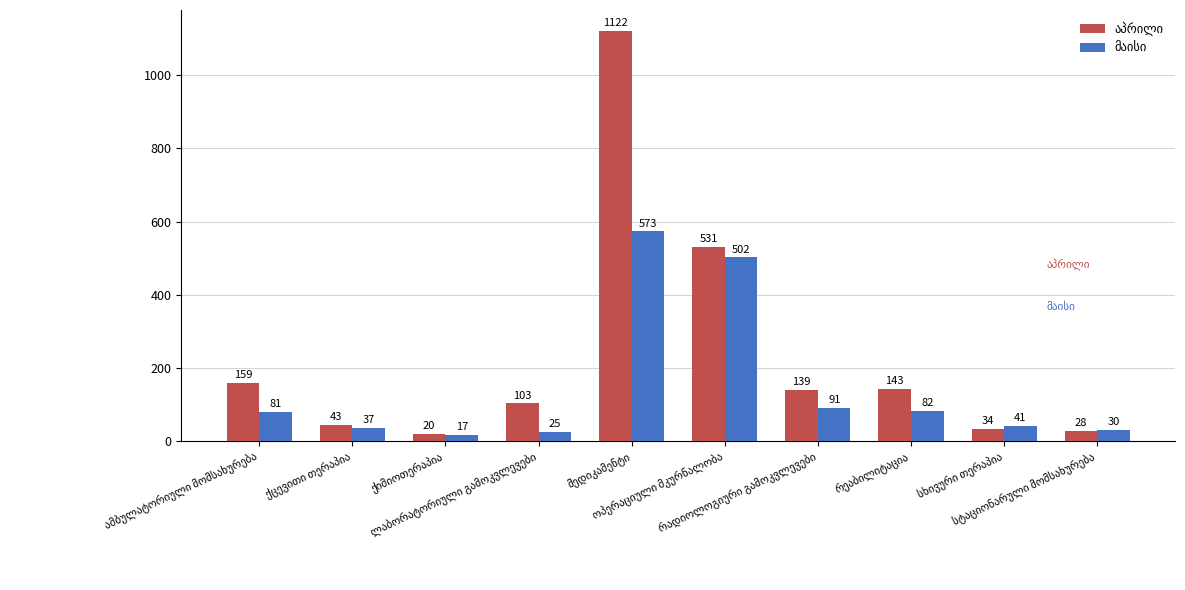

How many series are shown in this chart?

2